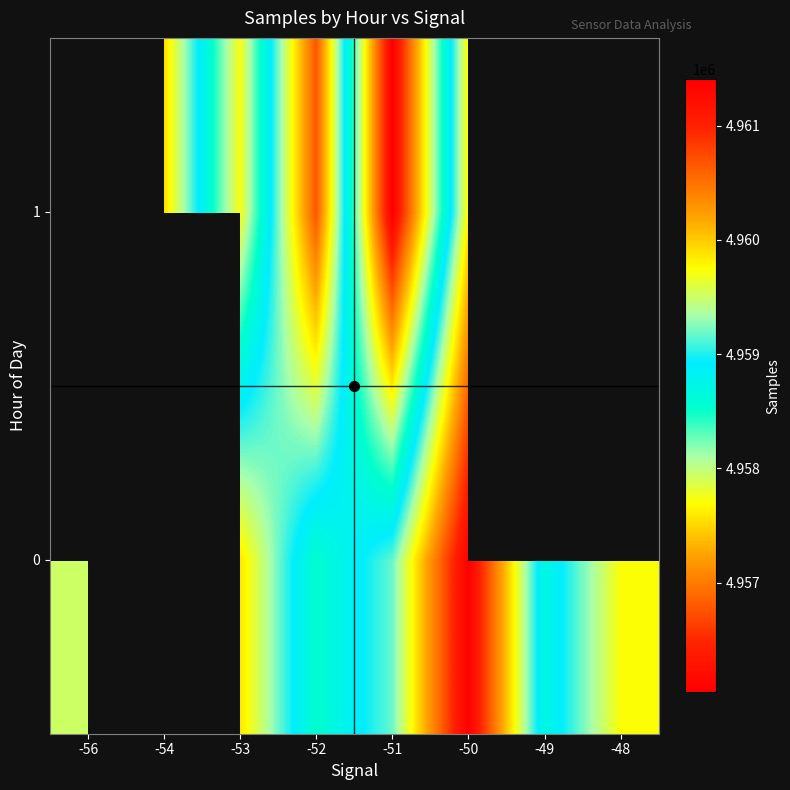

Which category has the lowest value across all series?

-51